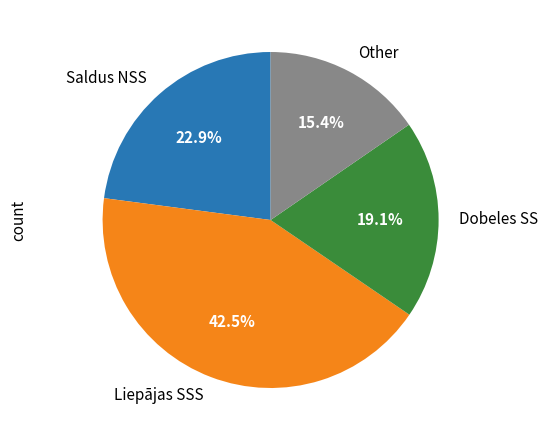

To the nearest percent, what portion does Dobeles SS represent?

19%